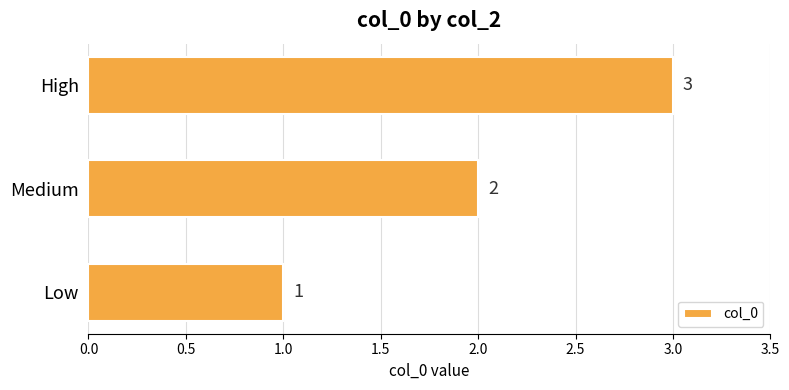

How many values are below 2?

1